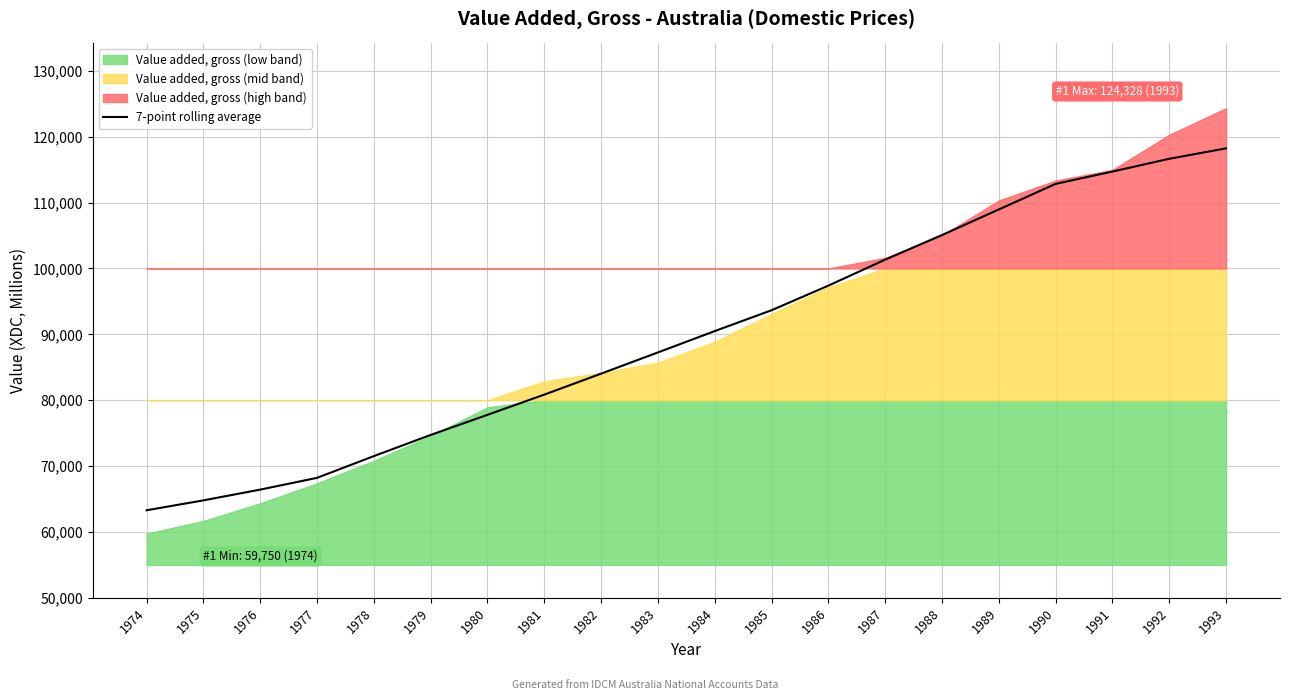

What is the value of the 3rd point from the left?

66426.8